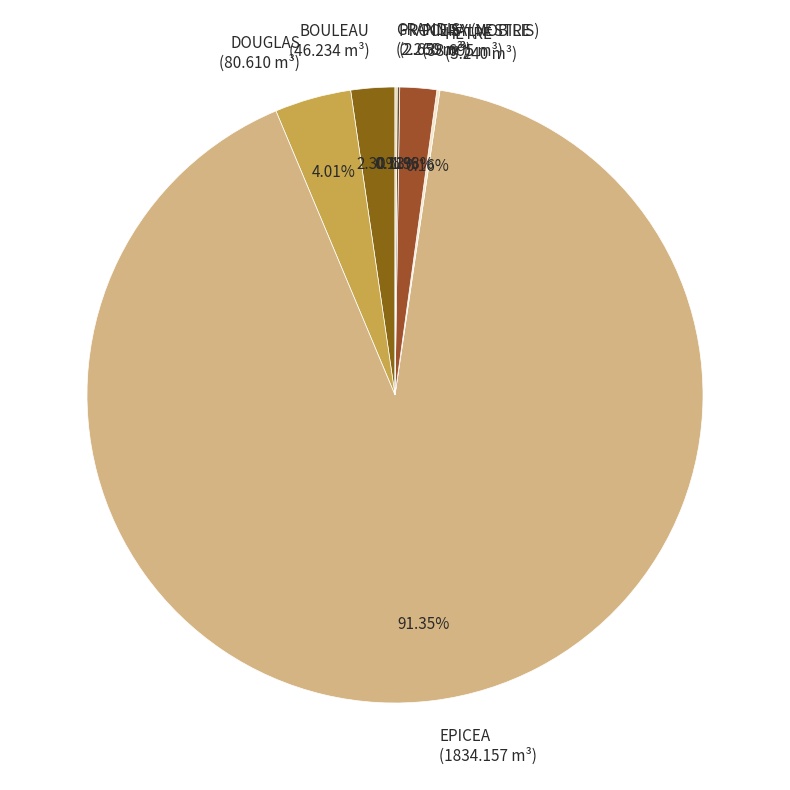

Does any single category account for the majority?

Yes